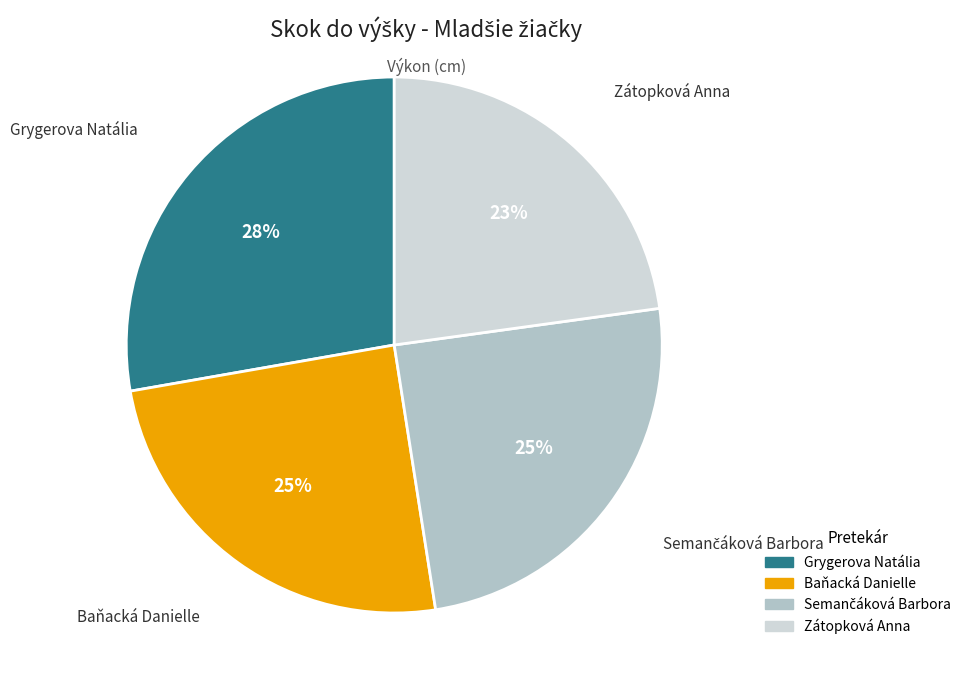

How many segments does this pie chart have?

4